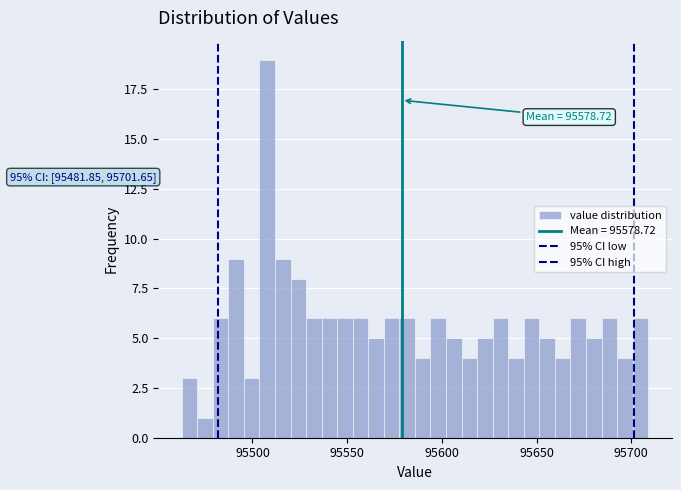

Around what value on the x-axis is the tallest bar? Give the approximate position of its centre, as read against the axis.

95510